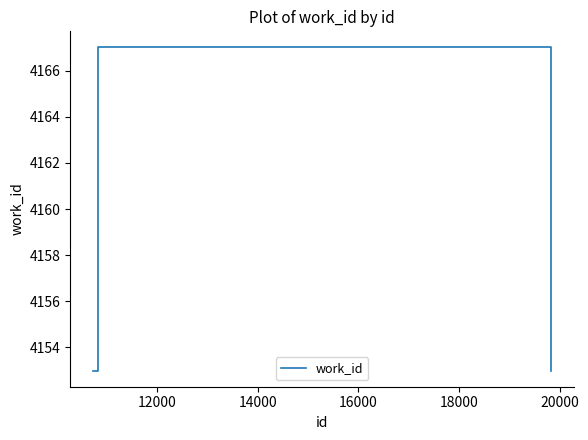

How many interior local peaks (higher than both neighbors) does the data have?

1